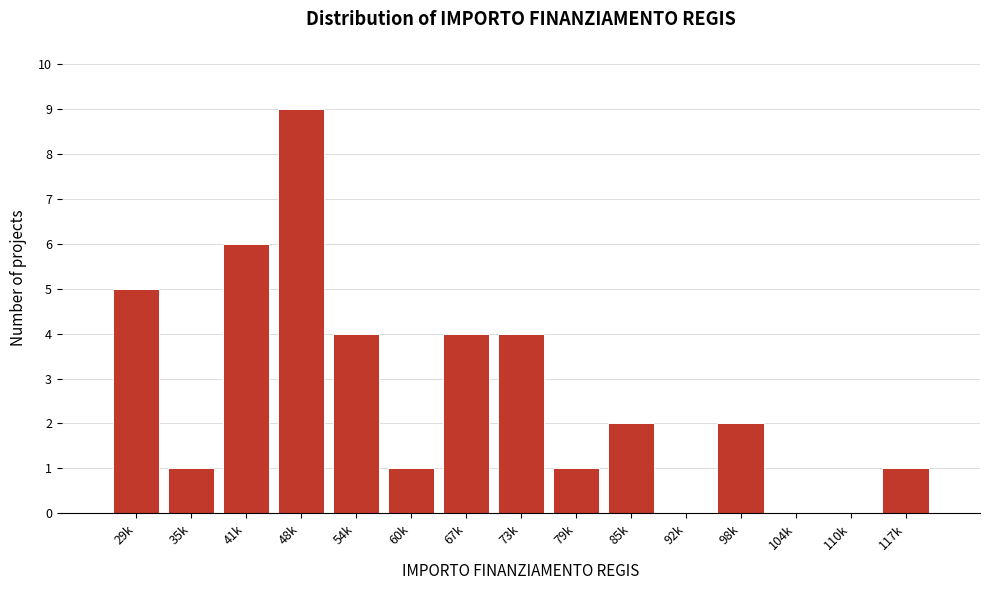

Reading left to right, list all the values displayed in this chart.

29k=5	35k=1	41k=6	48k=9	54k=4	60k=1	67k=4	73k=4	79k=1	85k=2	92k=0	98k=2	104k=0	110k=0	117k=1